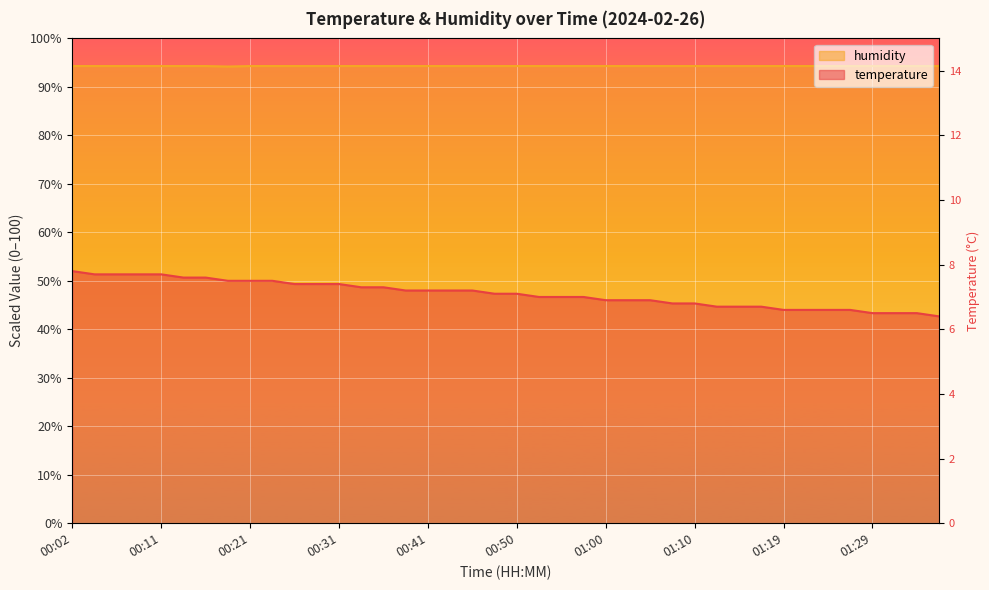

How many lines are shown in the chart?

2